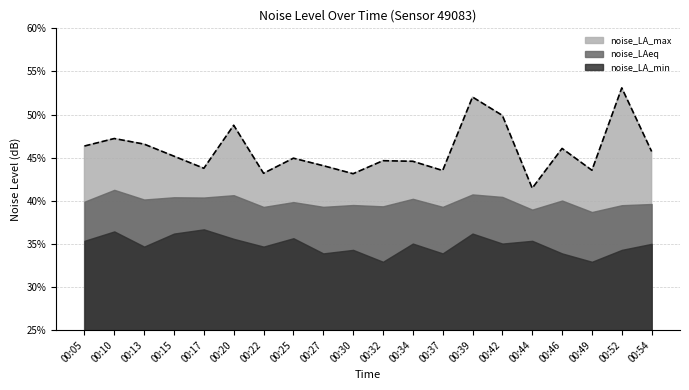

What is the average value of the noise_LA_max series?

45.9